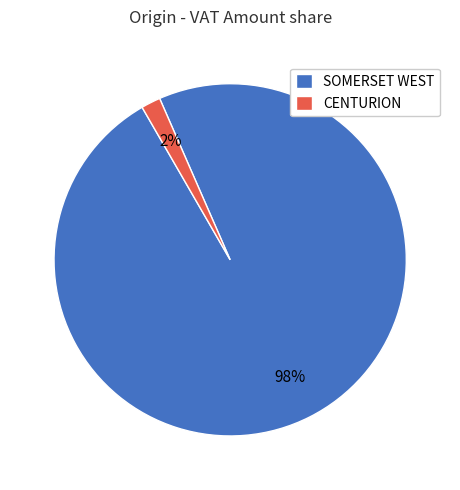

Count the number of slices in the pie.

2